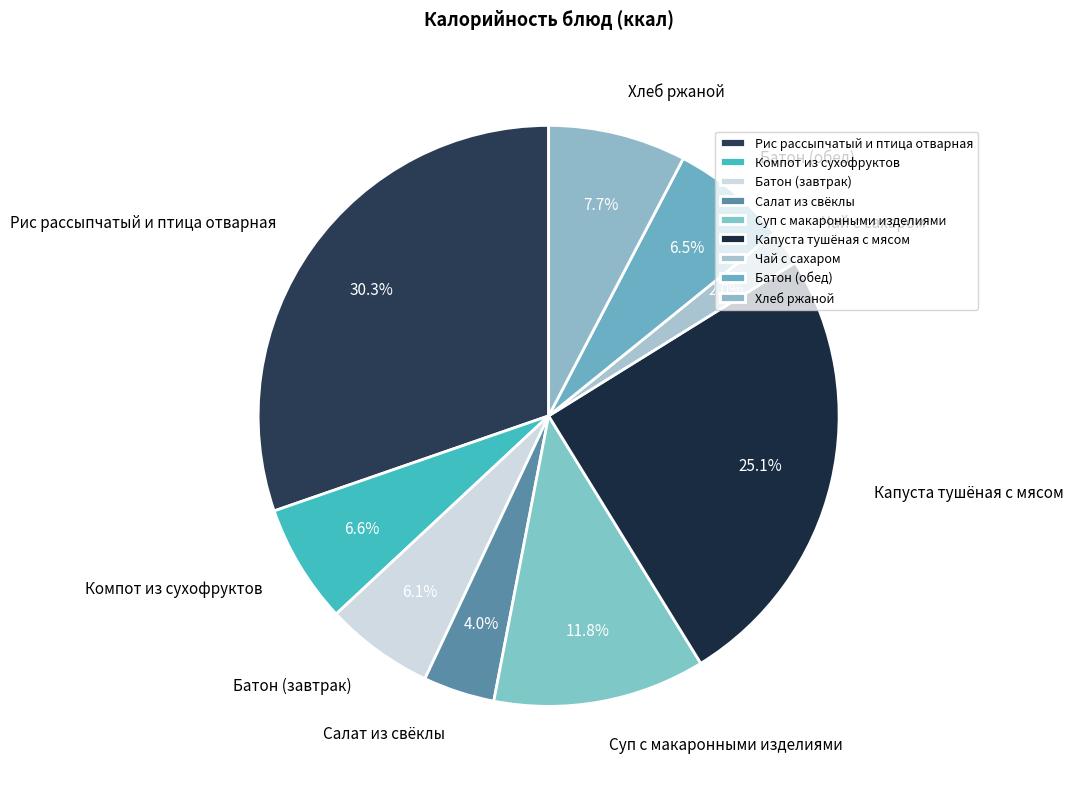

Approximately how many times larger is the value at Чай с сахаром compared to Капуста тушёная с мясом?

0.1